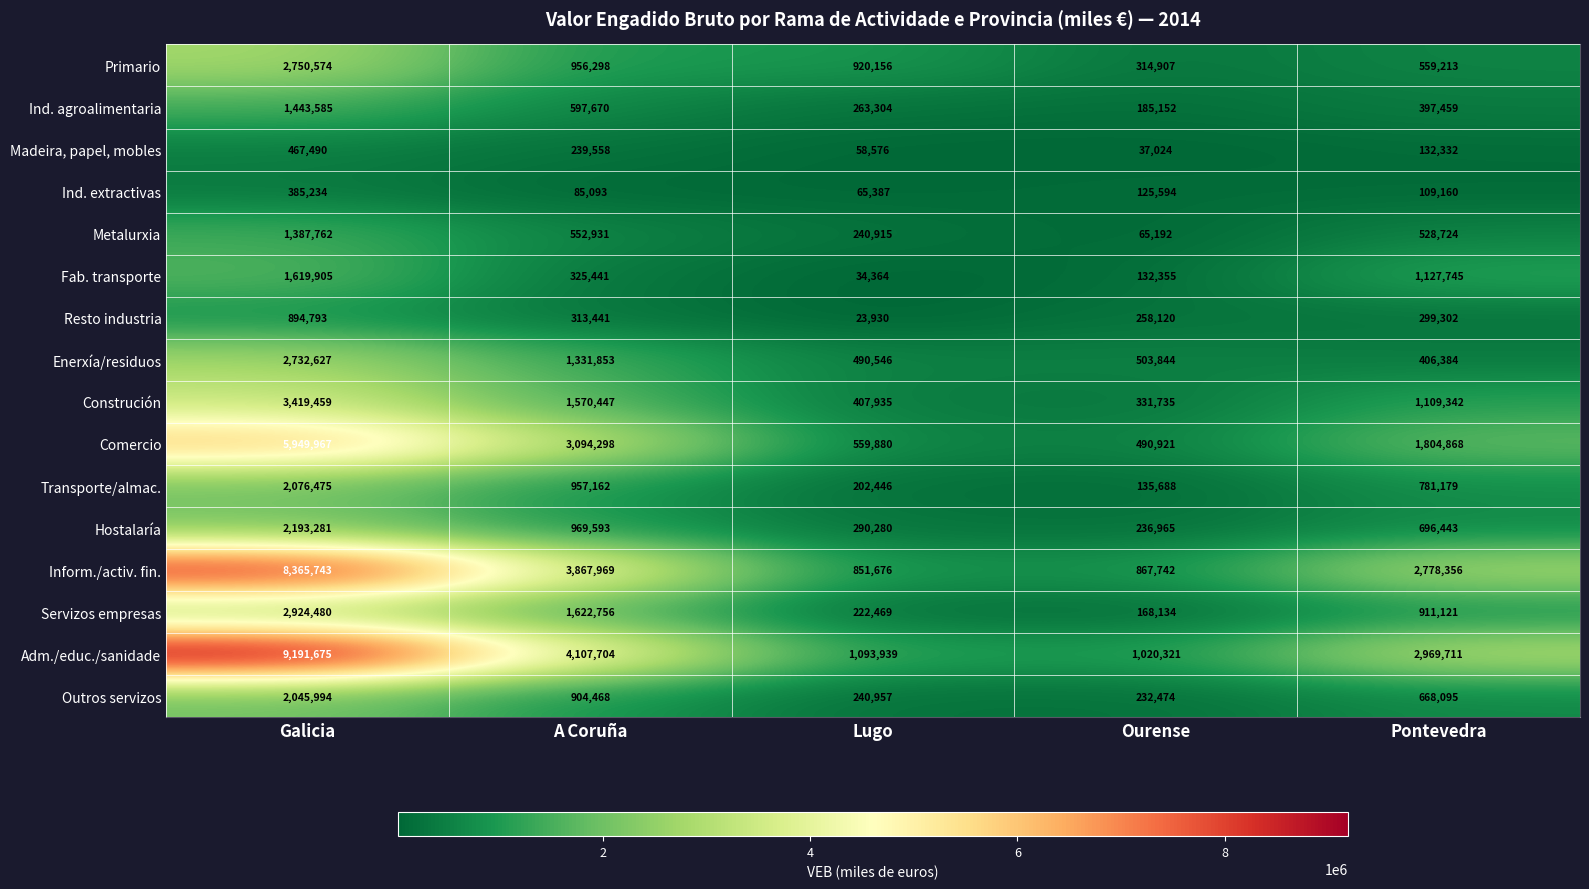

Which label corresponds to the largest value in the chart?

Galicia